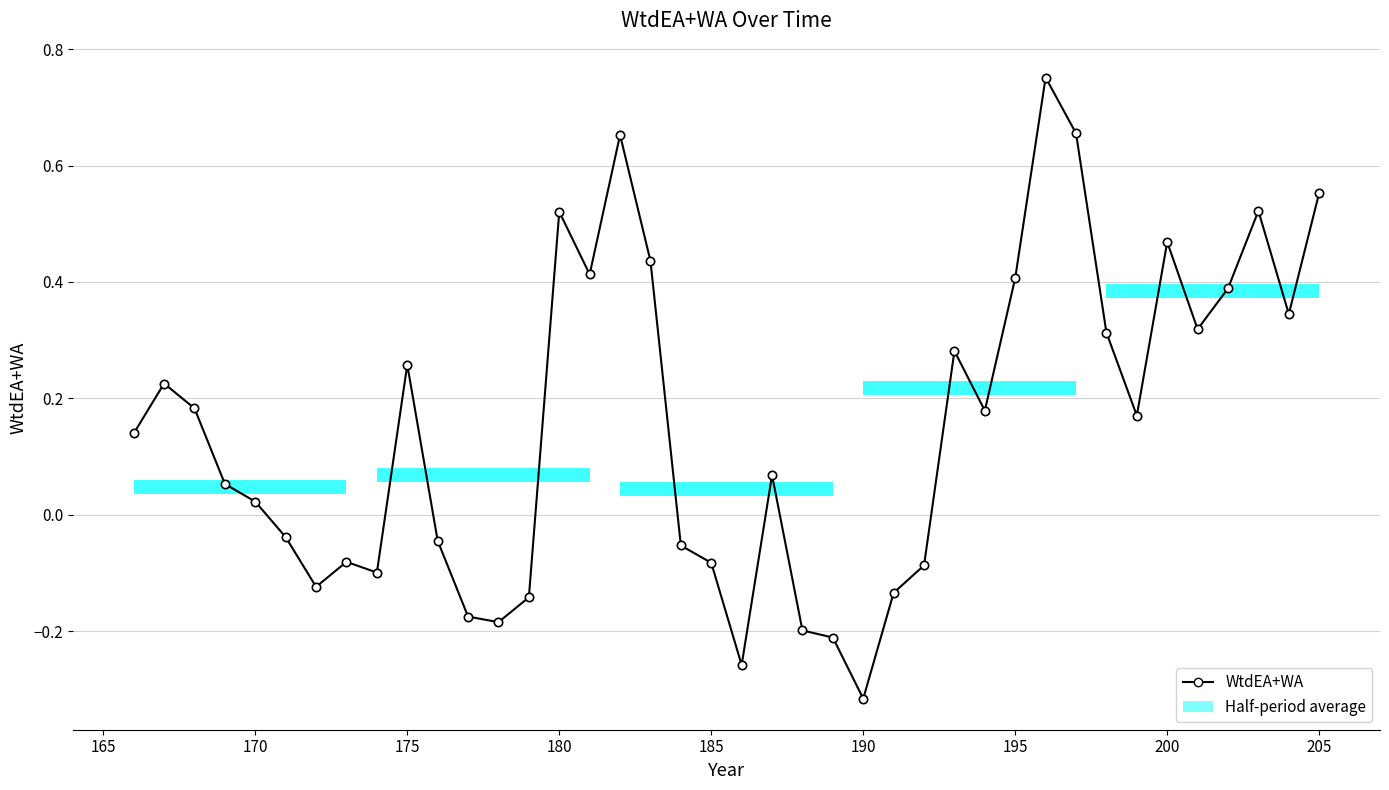

What is the difference between the maximum and minimum values?

1.1